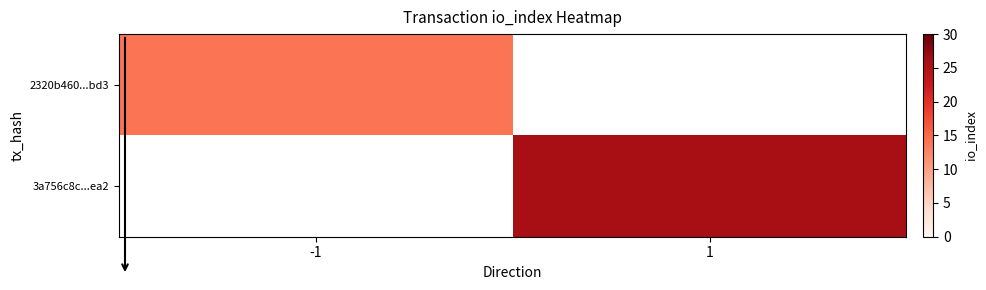

How many categories are shown in the chart?

2